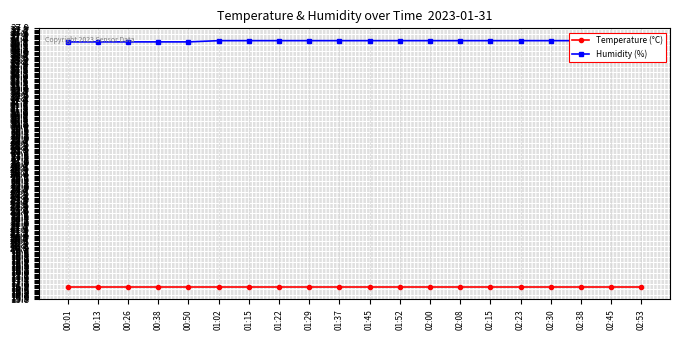

Which category has the lowest value across all series?

00:01